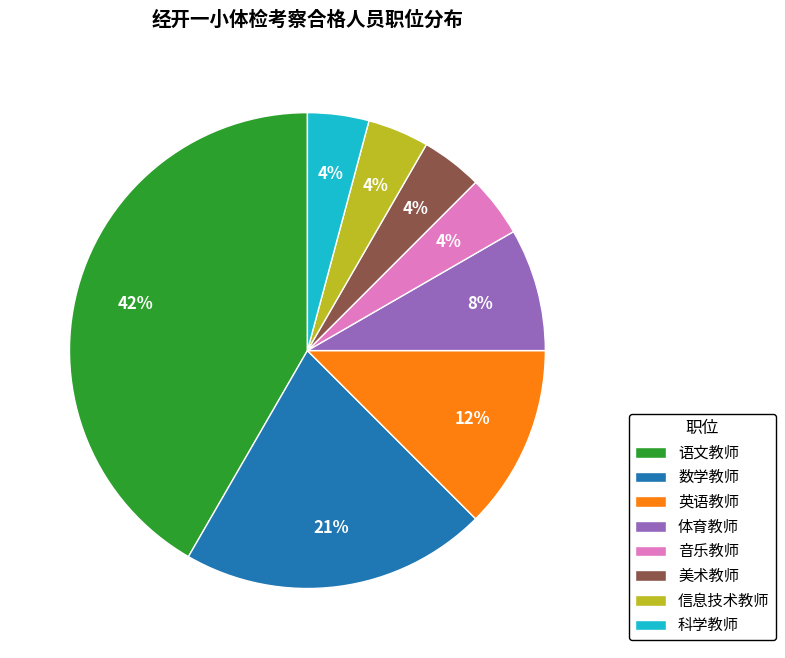

Which category has the biggest portion of the pie?

语文教师